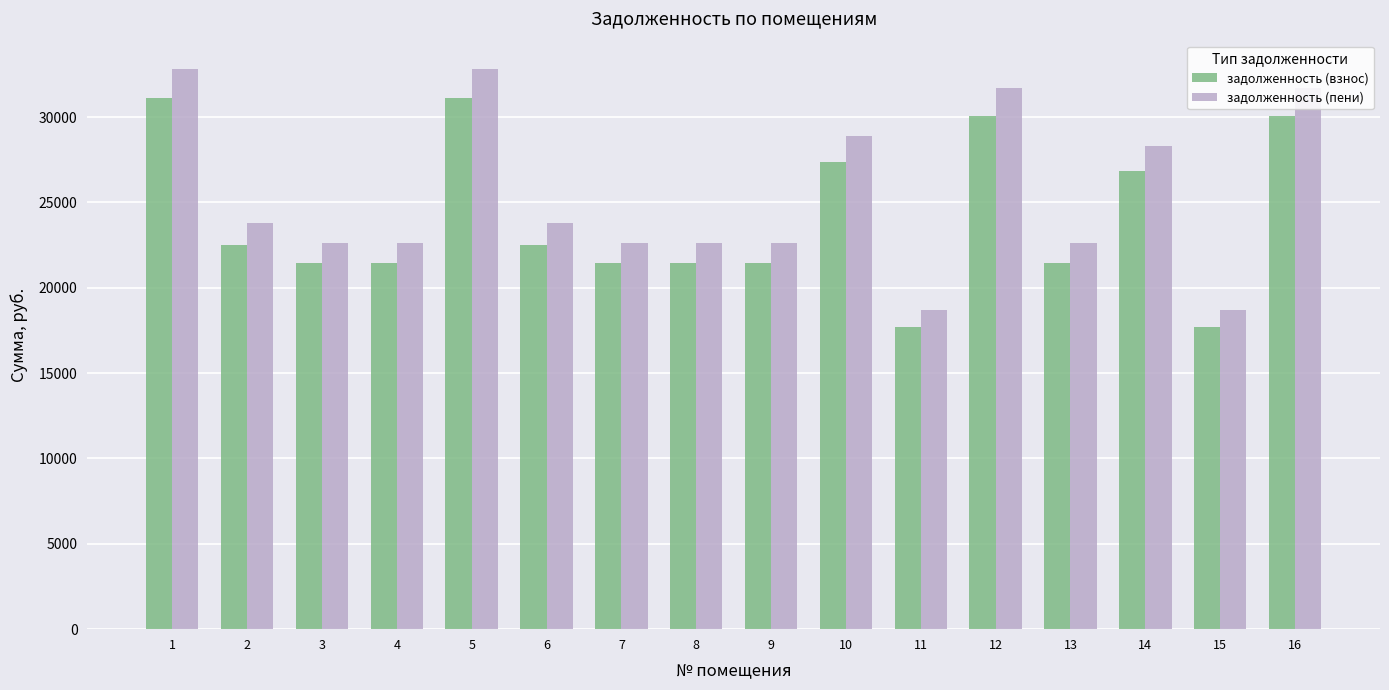

Are the bars grouped side by side (vs. stacked)?

Yes